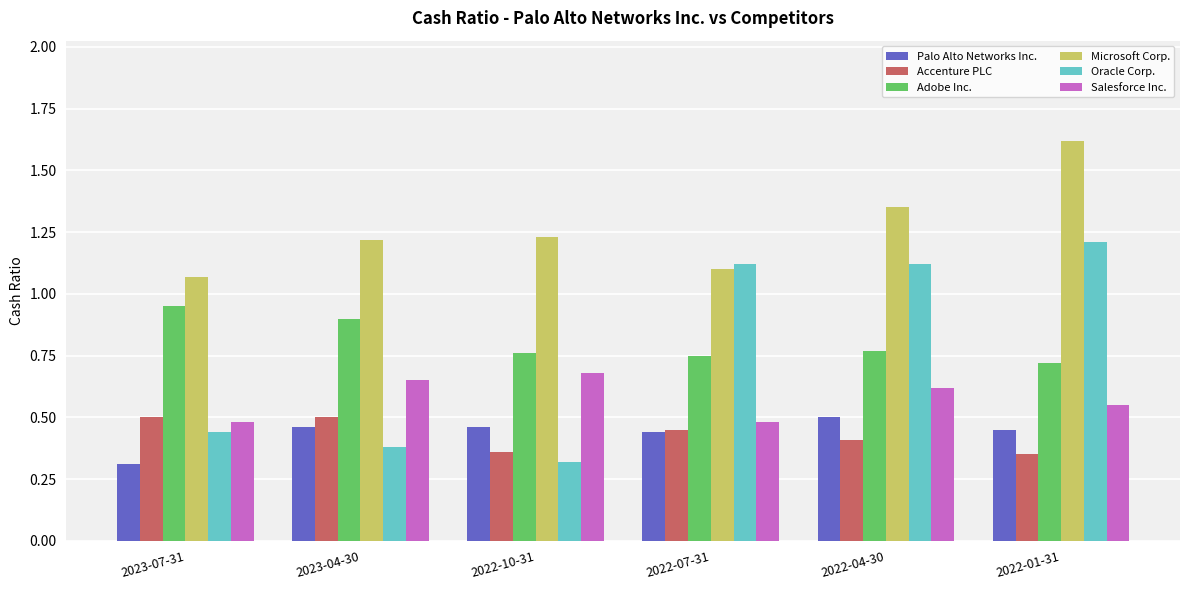

Is the value of Accenture PLC at 2022-10-31 greater than the value of Palo Alto Networks Inc. at 2023-07-31?

Yes